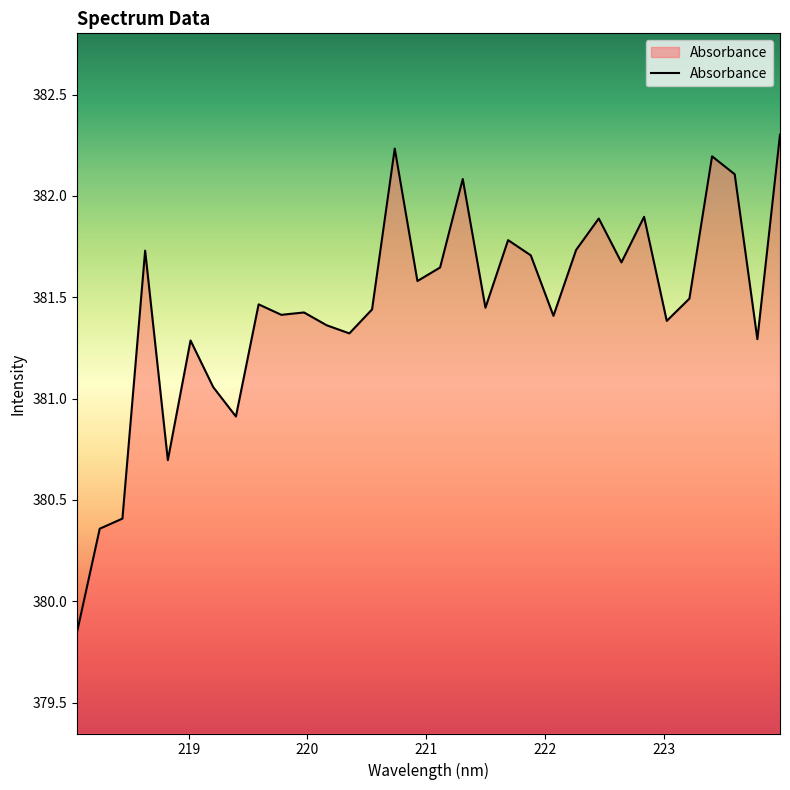

What is the maximum value shown in the chart?

382.3